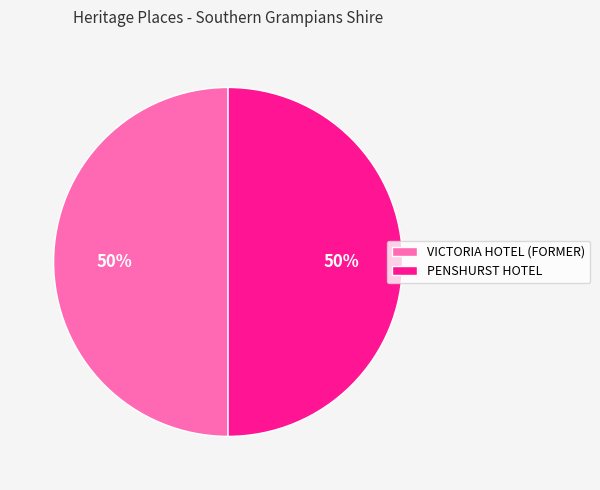

Count the number of slices in the pie.

2